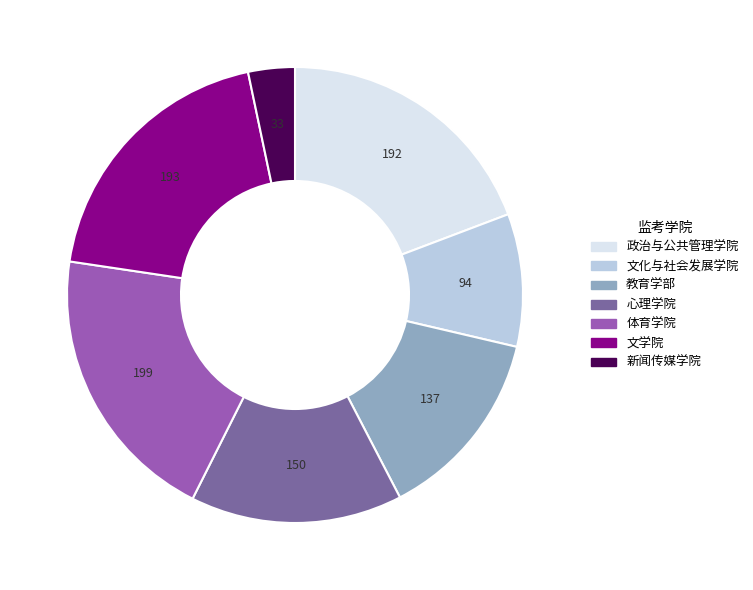

Do 心理学院 and 政治与公共管理学院 together represent more than half of the pie?

No